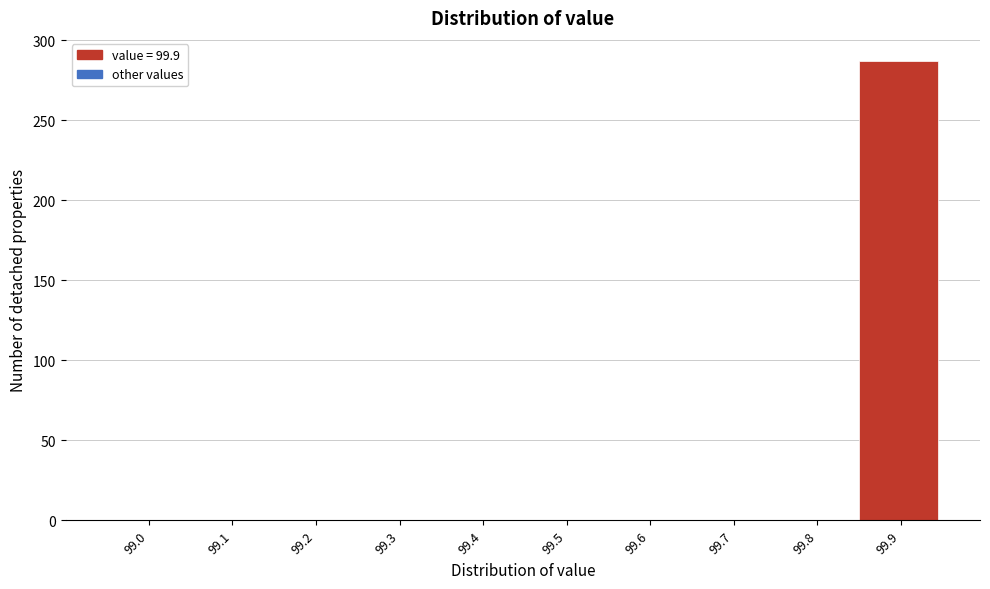

Reading left to right, extract all data points from this chart.

99.0=0	99.1=0	99.2=0	99.3=0	99.4=0	99.5=0	99.6=0	99.7=0	99.8=0	99.9=287